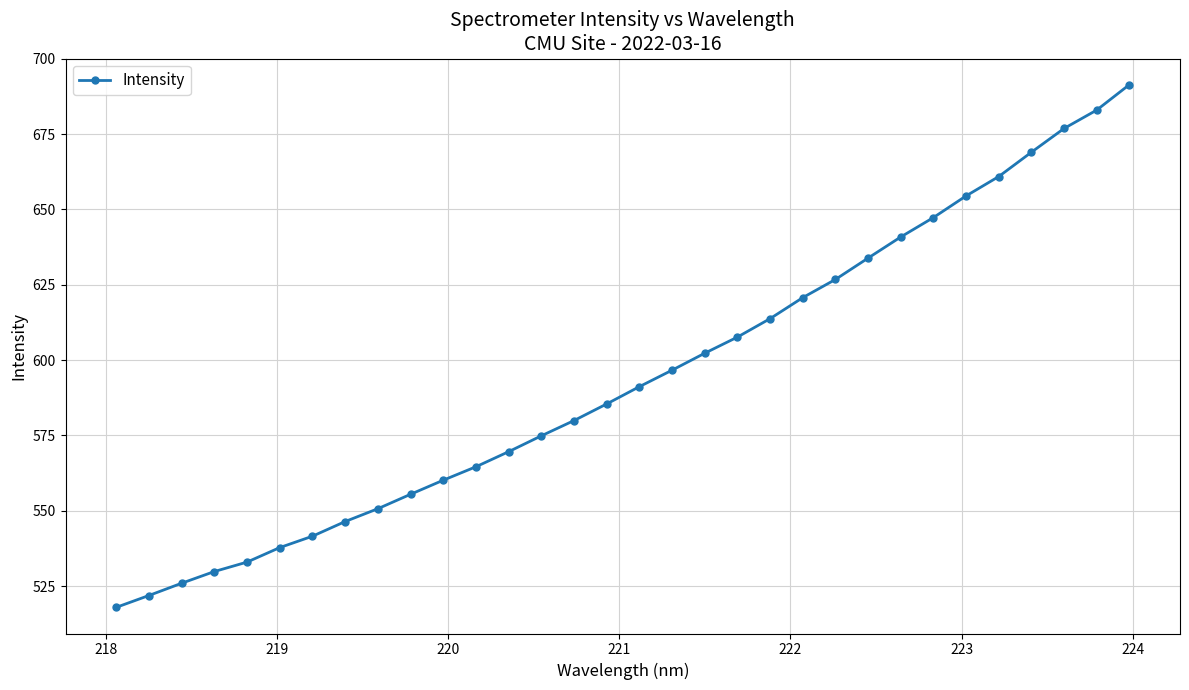

What is the smallest value displayed?

518.0